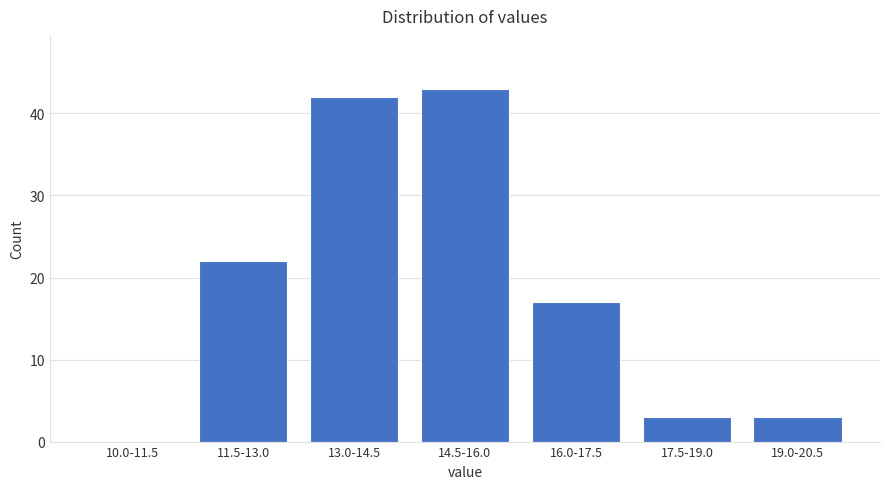

Reading left to right, what are all the values shown in this chart?

10.0-11.5=0	11.5-13.0=22	13.0-14.5=42	14.5-16.0=43	16.0-17.5=17	17.5-19.0=3	19.0-20.5=3